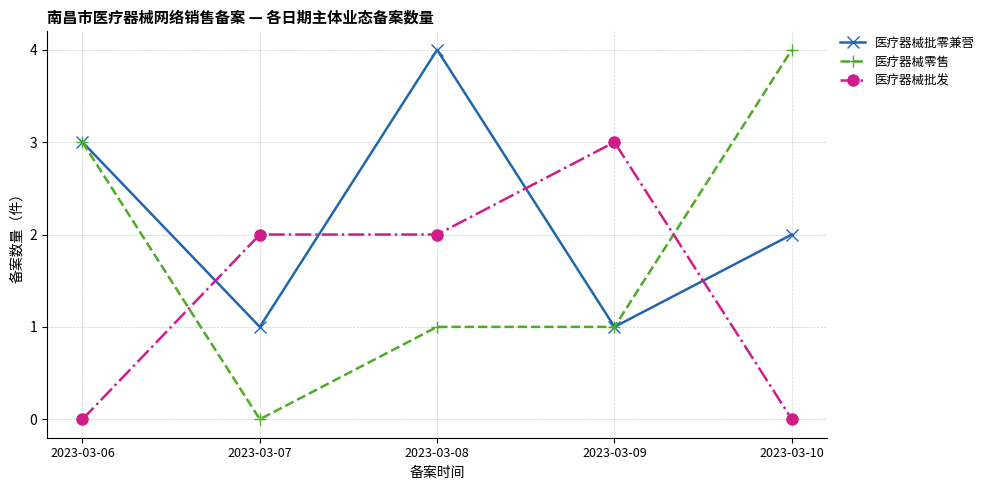

True or false: 医疗器械零售 and 医疗器械批发 intersect in this chart.

True